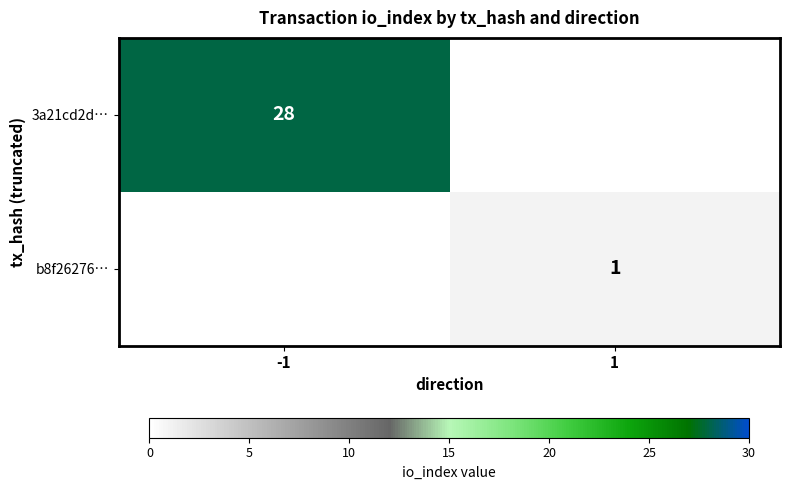

True or false: b8f26276… has a value of 1 at 1.

True